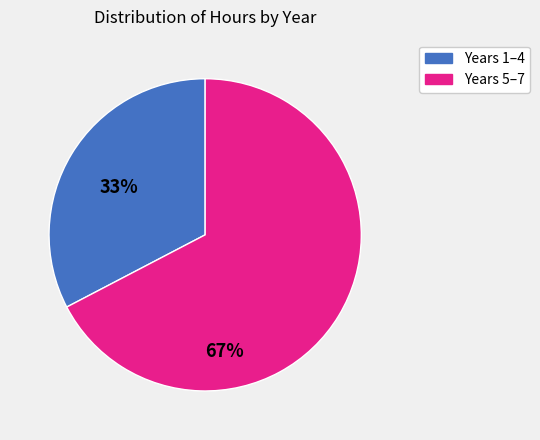

Rank the categories by value from highest to lowest.

Years 5–7, Years 1–4